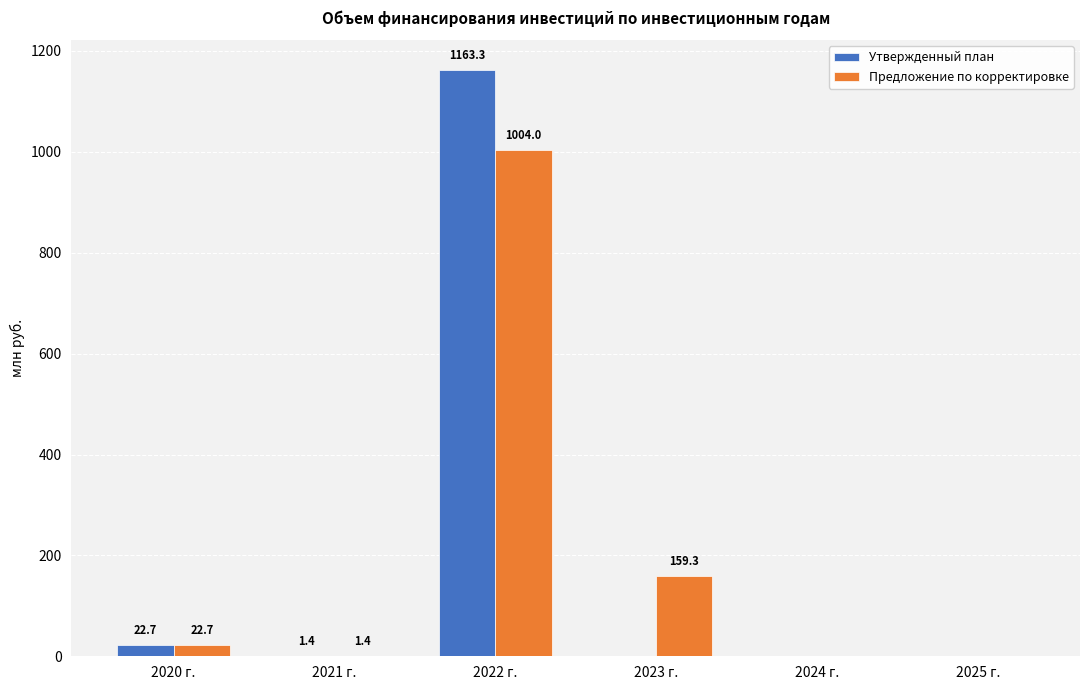

What is the sum of the Предложение по корректировке values at 2023 г. and 2024 г.?

159.3